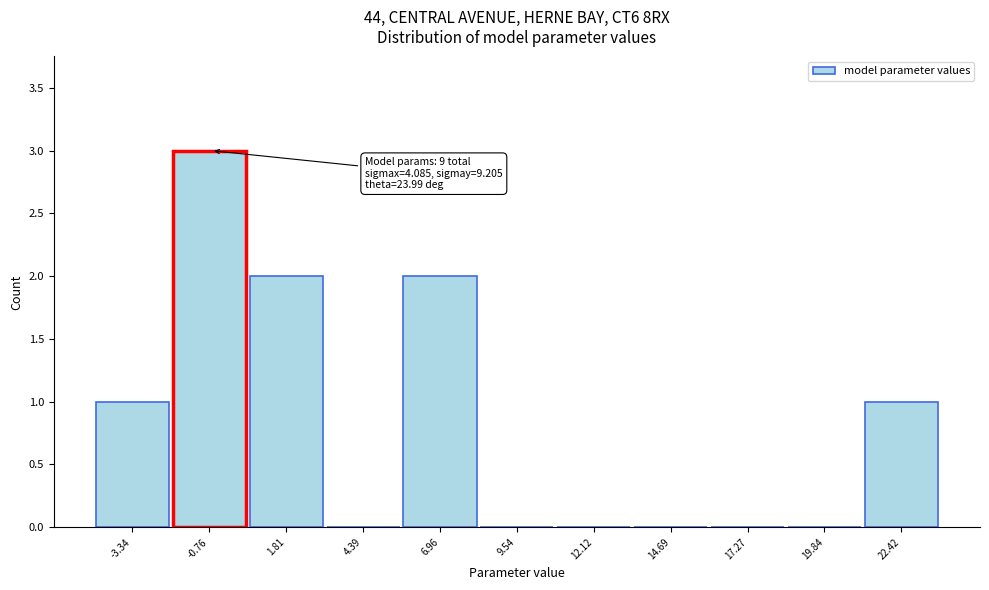

Reading right to left, what are all the values shown in this chart?

22.42=1	19.84=0	17.27=0	14.69=0	12.12=0	9.54=0	6.96=2	4.39=0	1.81=2	-0.76=3	-3.34=1